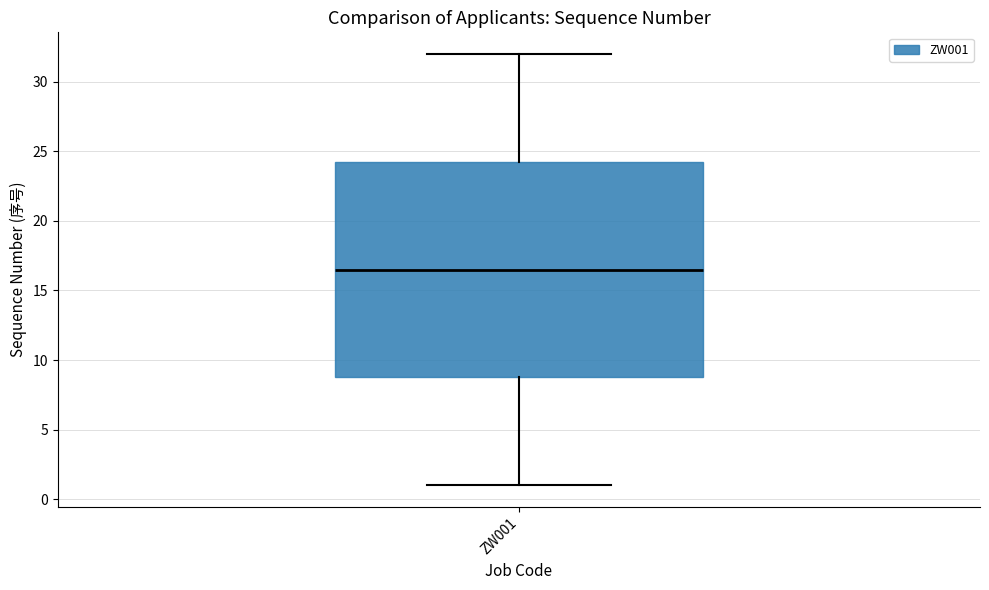

Read this box plot against the y-axis: the position of the median line, the range covered by the box, and the ends of both whiskers. The values are not printed on the chart, so give them approximately, as read against the axis.

median 16.5, box 9.0 to 24.5, whiskers 1.0 to 32.0